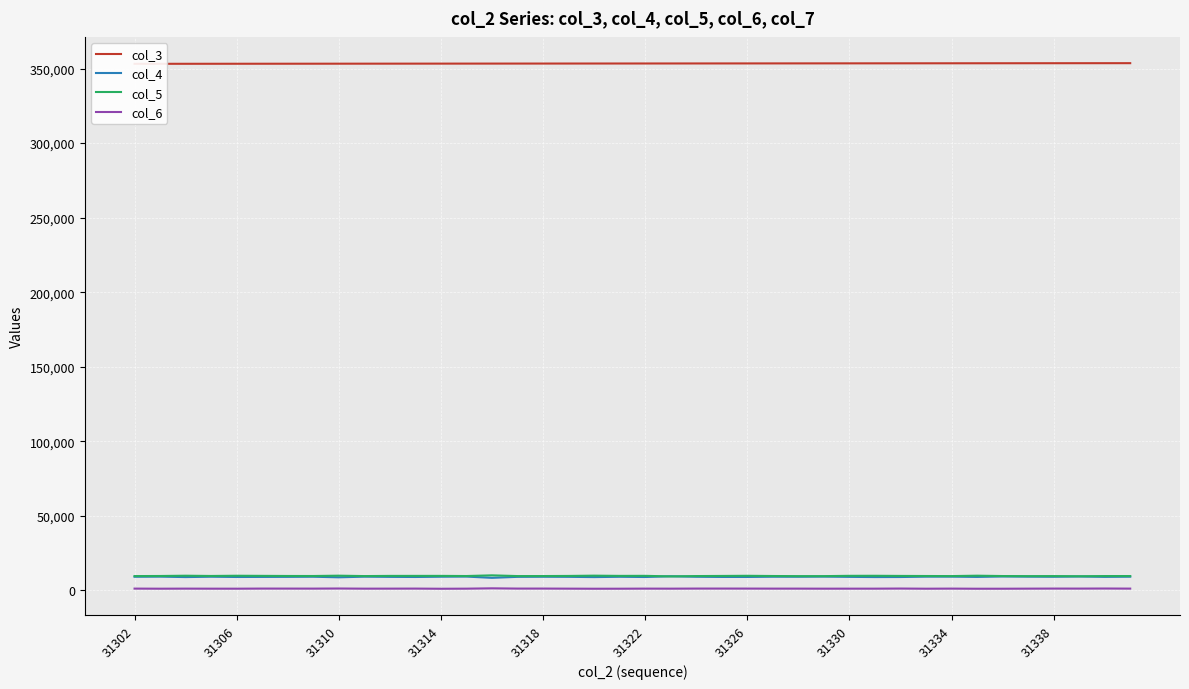

What is the maximum value for col_3?

353590